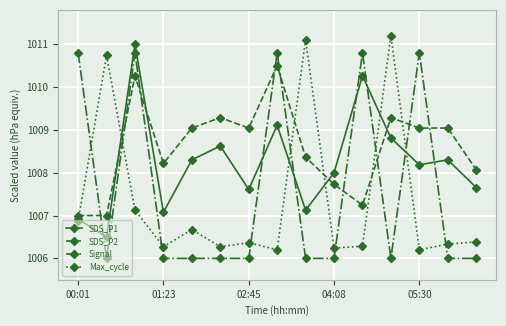

What is the value of the Signal point at the 7th from the left?

1006.0